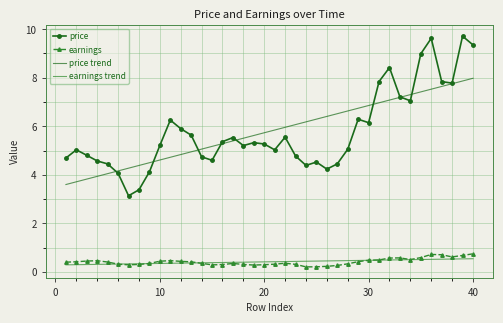

What is the greatest value displayed?

9.7